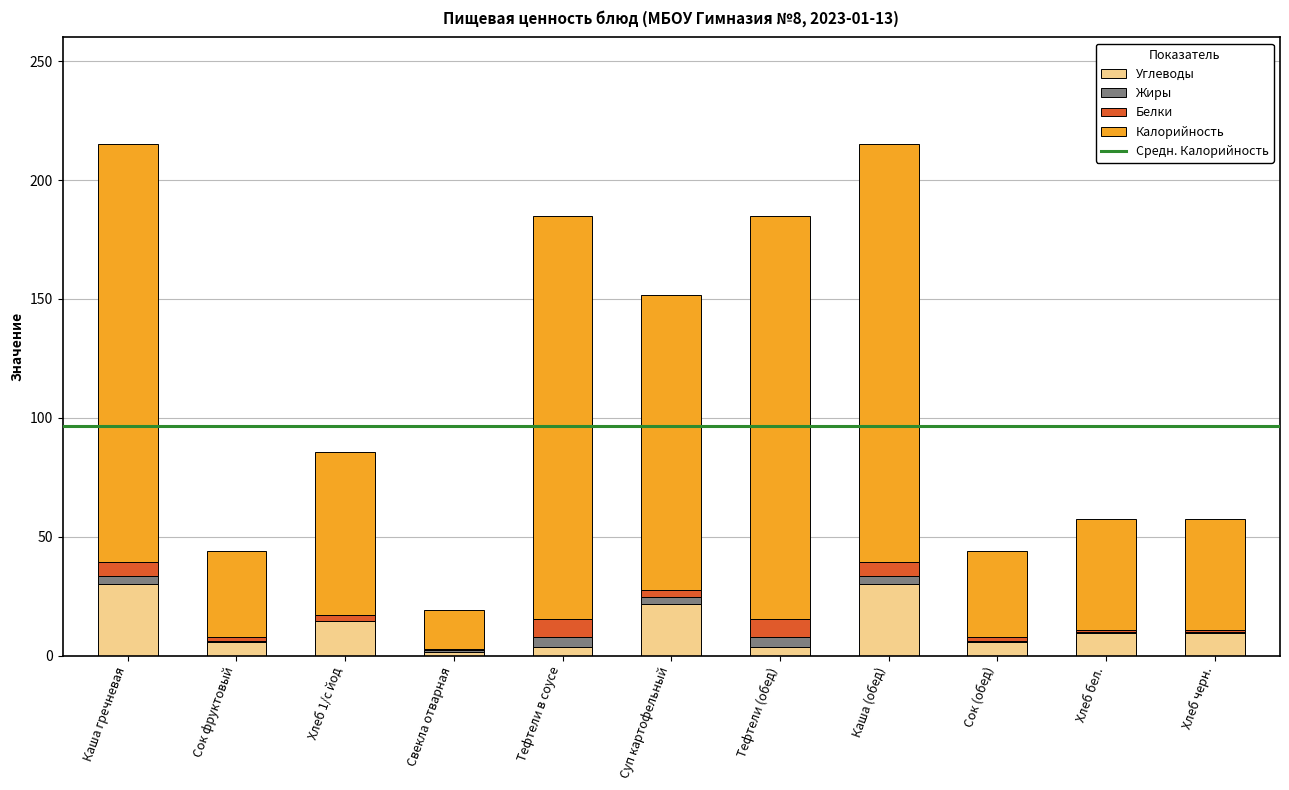

What is the maximum value for Углеводы?

30.0